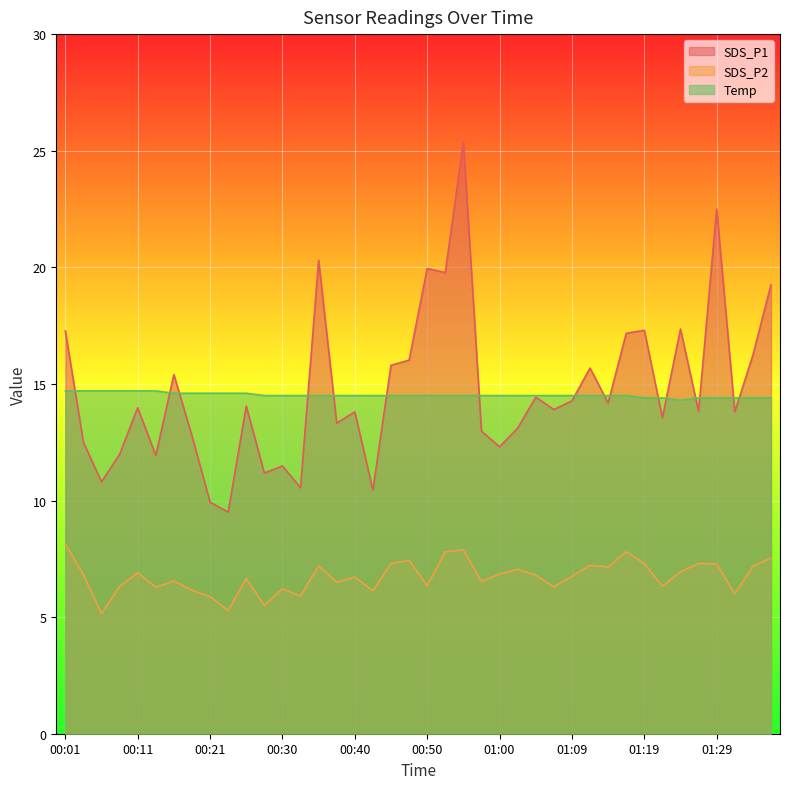

How many lines are shown in the chart?

3